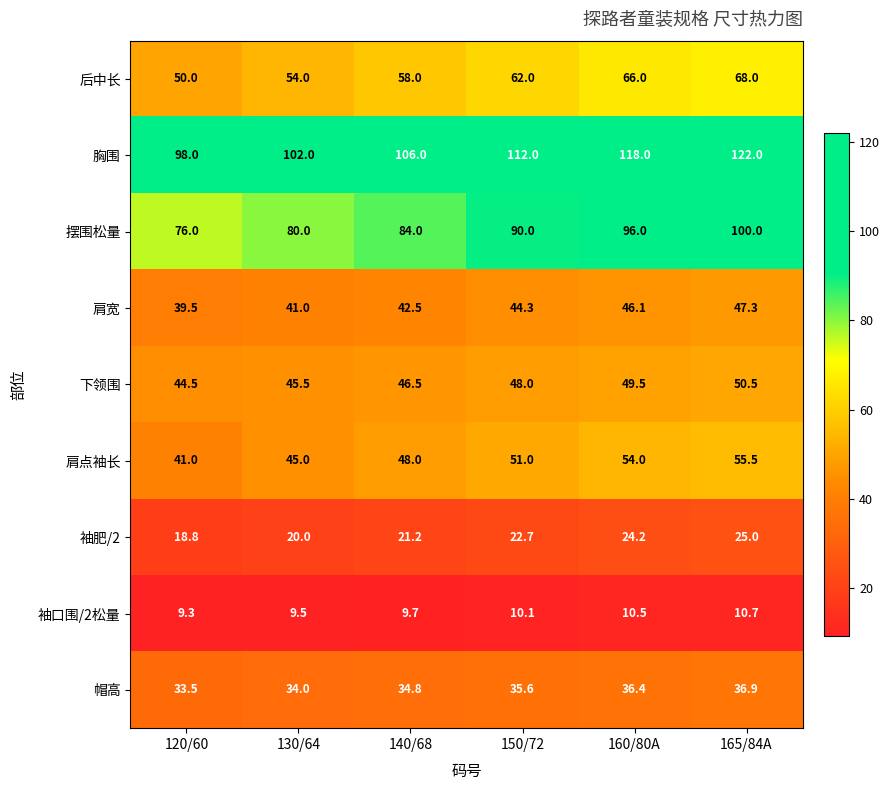

The 胸围 series shows 54.6 at 140/68. True or false?

False